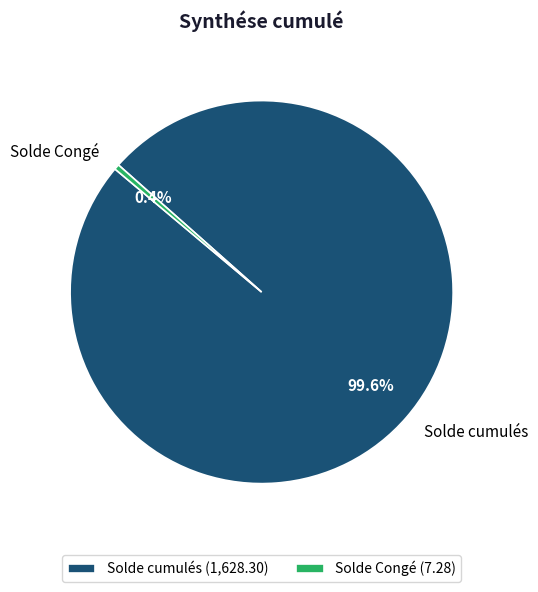

Which category has the biggest portion of the pie?

Solde cumulés